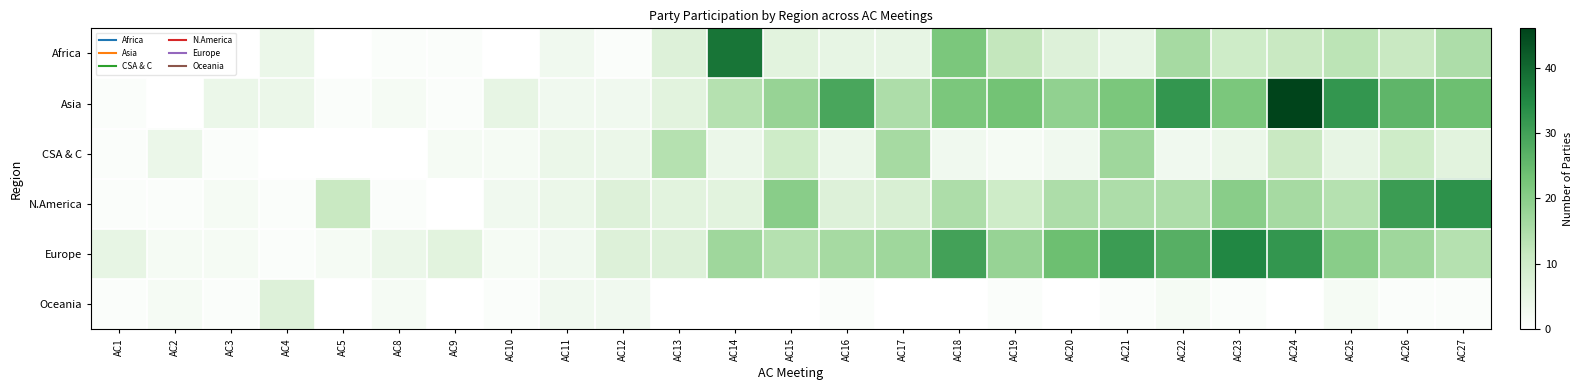

List the series in order of their peak value, lowest first.

Oceania, CSA & C, N.America, Europe, Africa, Asia